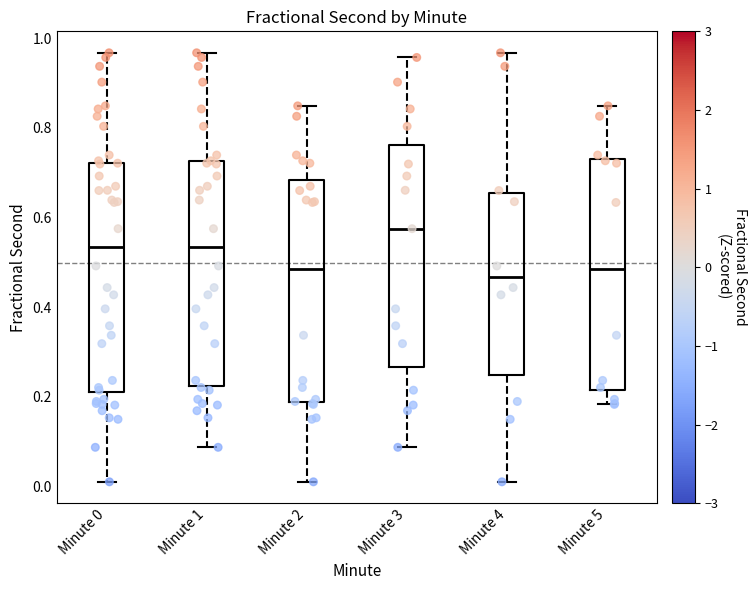

Where is the lower edge of the box for Minute 2 on the y-axis? The values are not printed on the chart, so give them approximately, as read against the axis.

0.18